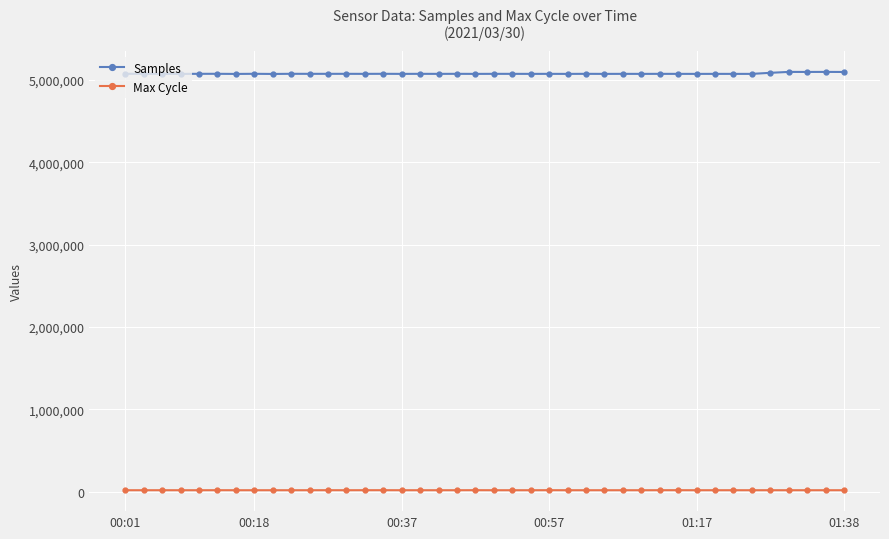

Which series has the largest range (max minus min)?

Samples